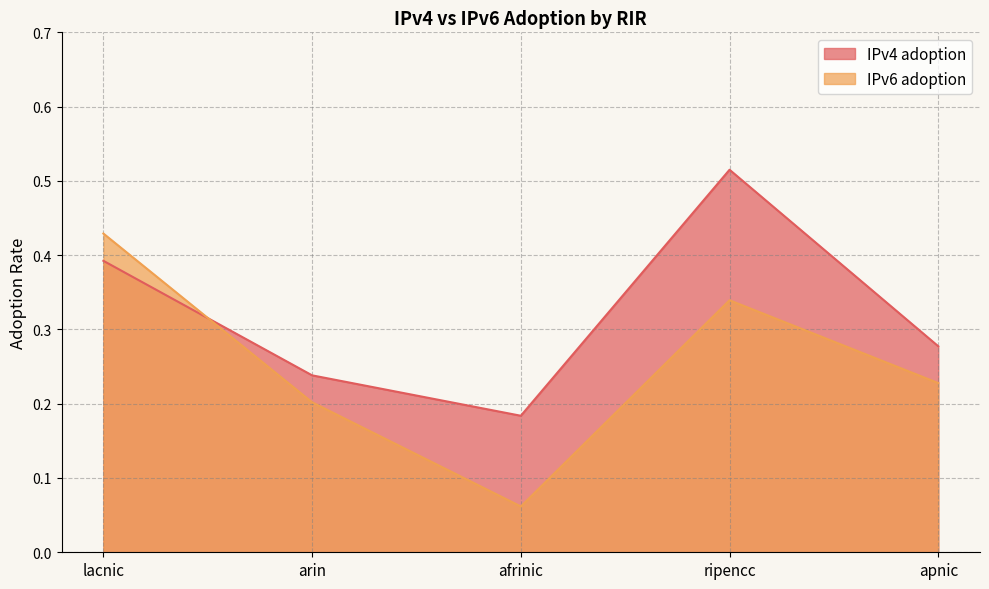

How many interior local valleys does the IPv6 adoption series have?

1